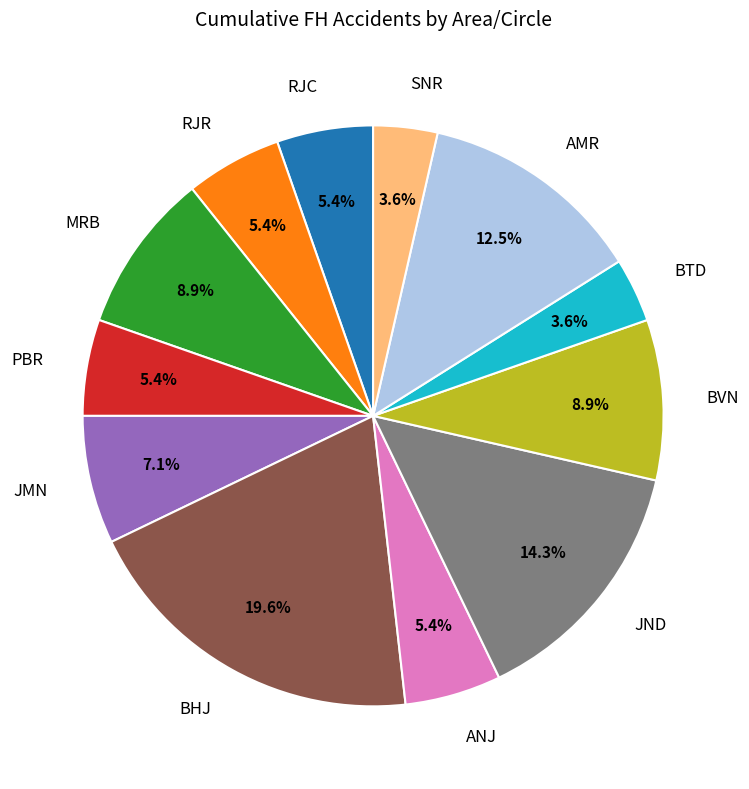

Is there any slice that represents more than half of the pie?

No